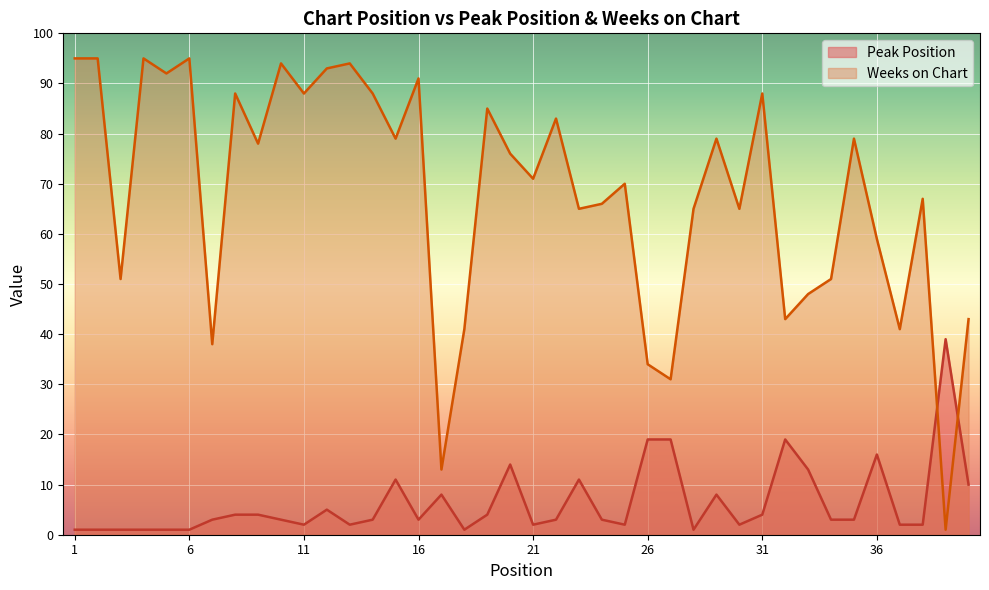

At how many categories does at least one series exceed 19?

39